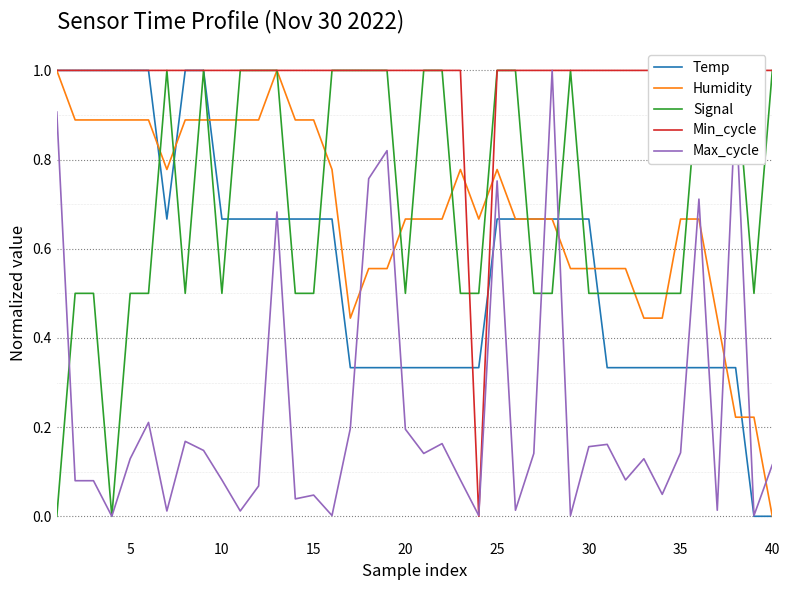

Is the value of Temp at 5 greater than the value of Humidity at 25?

Yes